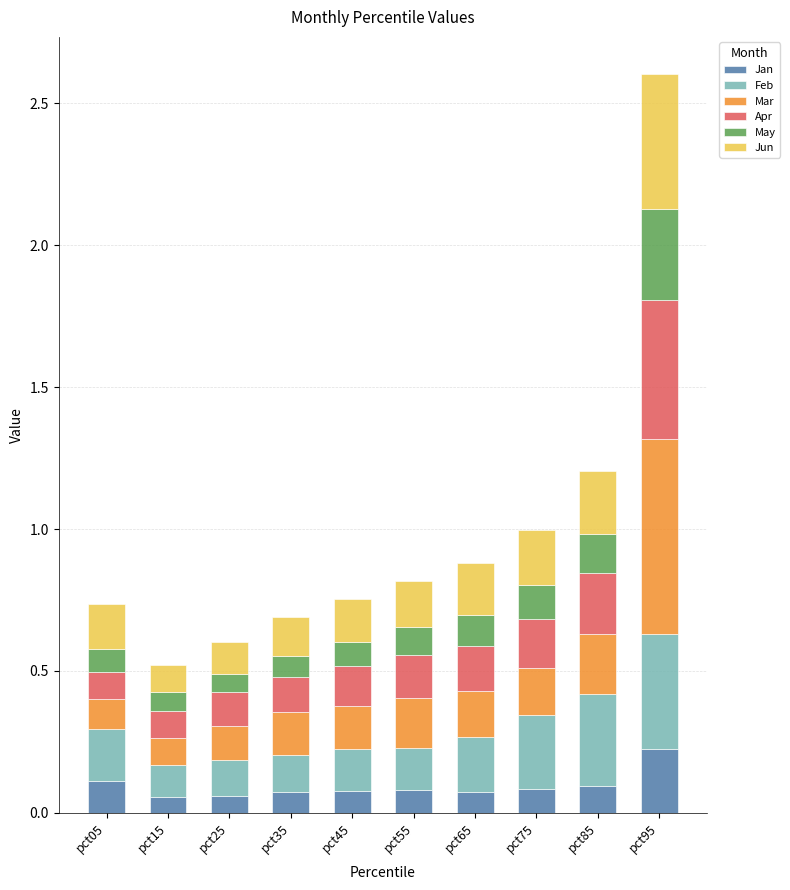

What is the total value across all series at pct55?

0.8